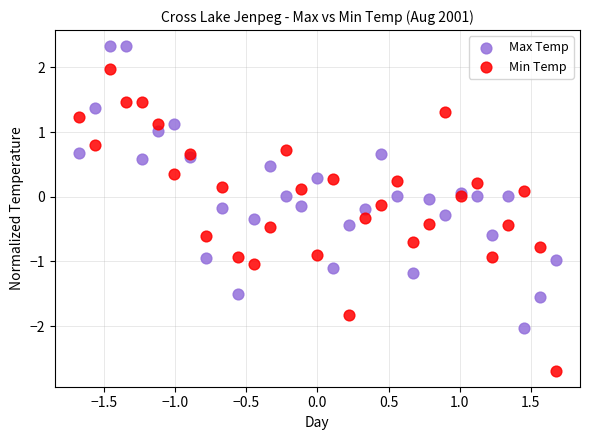

Which series has the largest Y range (max minus min)?

Min Temp